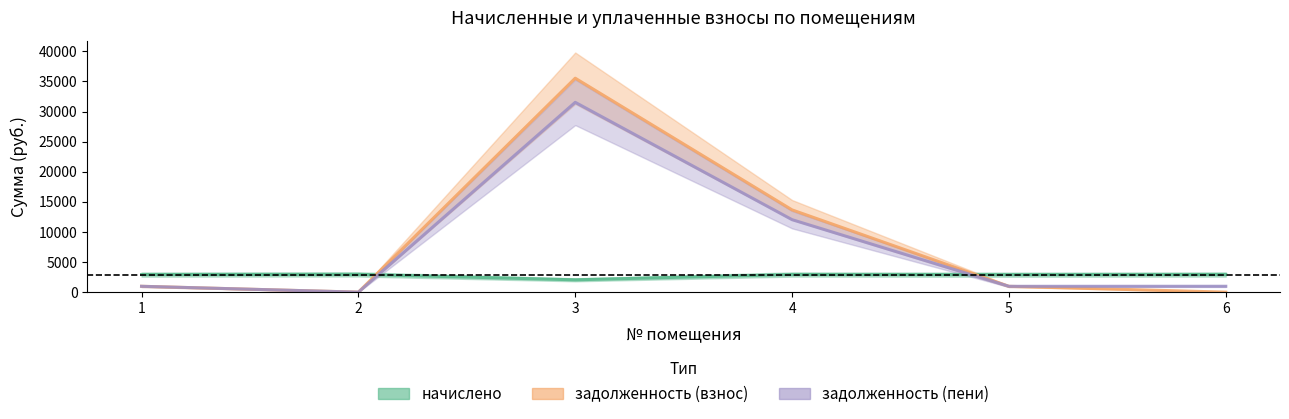

Rank the series by their maximum value, from lowest to highest.

начислено, задолженность_пени, задолженность_взнос